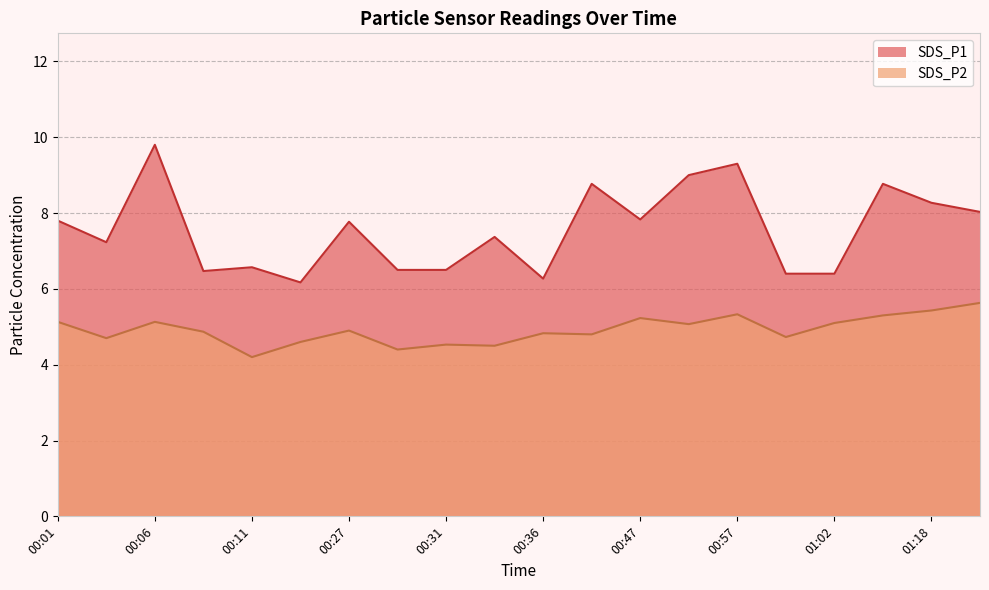

Reading right to left, list all the values displayed in this chart.

SDS_P1: 8.0	8.3	8.8	6.4	6.4	9.3	9.0	7.8	8.8	6.3	7.4	6.5	6.5	7.8	6.2	6.6	6.5	9.8	7.2	7.8
SDS_P2: 5.6	5.4	5.3	5.1	4.7	5.3	5.1	5.2	4.8	4.8	4.5	4.5	4.4	4.9	4.6	4.2	4.9	5.1	4.7	5.1